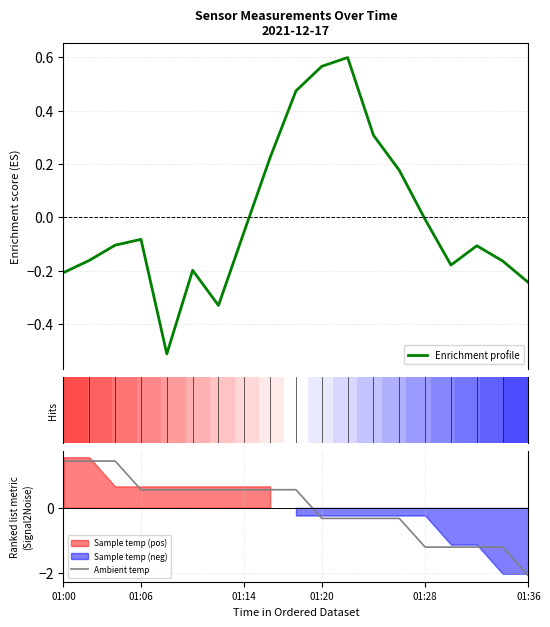

What is the minimum value for Enrichment profile?

-0.5